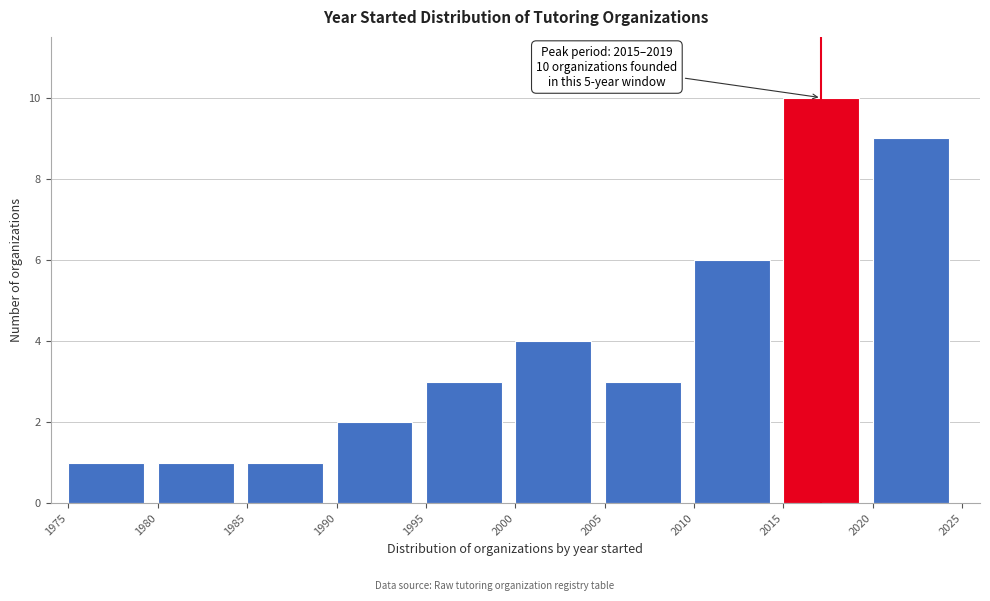

Over which range of the x-axis is the bar tallest?

2015 to 2020